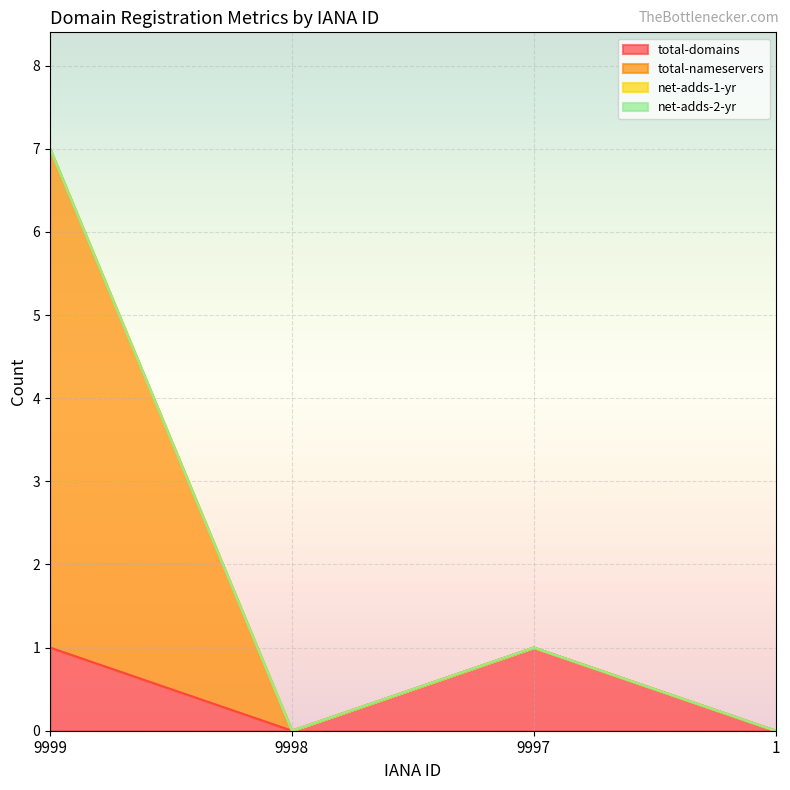

Which has a higher value, 9997 or 9998?

9997